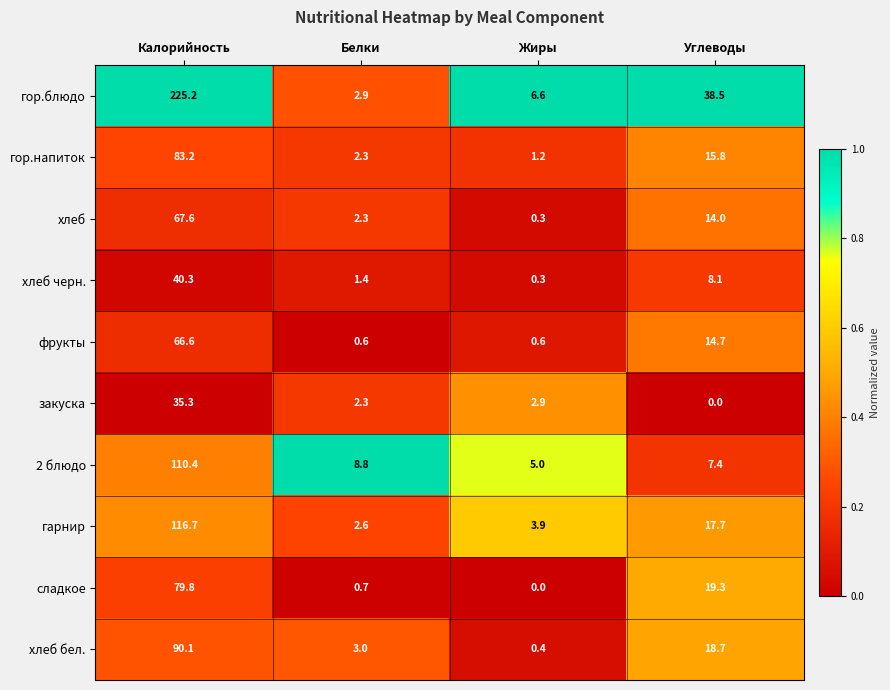

Where does the 2 блюдо series first go above 8?

Калорийность